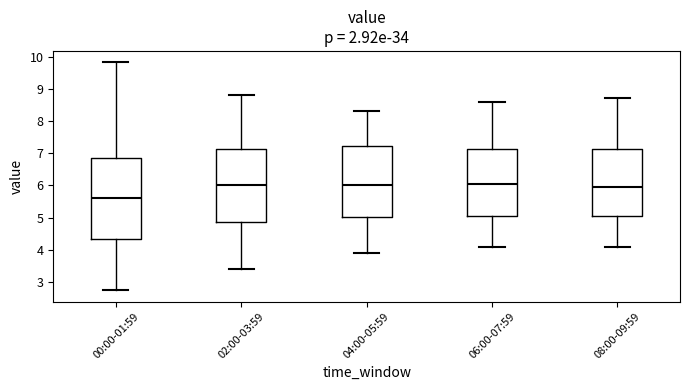

Reading left to right, read every box against the y-axis: the position of its median line, the range the box covers, and the ends of its whiskers. The values are not printed on the chart, so give them approximately, as read against the axis.

00:00-01:59: median 5.6, box 4.3 to 6.9, whiskers 2.8 to 9.8
02:00-03:59: median 6.0, box 4.9 to 7.1, whiskers 3.4 to 8.8
04:00-05:59: median 6.0, box 5.0 to 7.2, whiskers 3.9 to 8.3
06:00-07:59: median 6.1, box 5.1 to 7.1, whiskers 4.1 to 8.6
08:00-09:59: median 6.0, box 5.1 to 7.1, whiskers 4.1 to 8.7